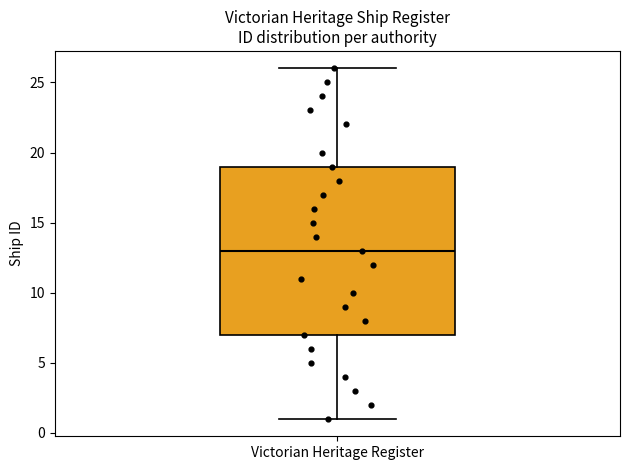

Transcribe this box plot: give where the median line is, the range the box spans, and where the two whiskers end, as read against the y-axis. The values are not printed on the chart, so give them approximately, as read against the axis.

median 13, box 7 to 19, whiskers 1 to 26